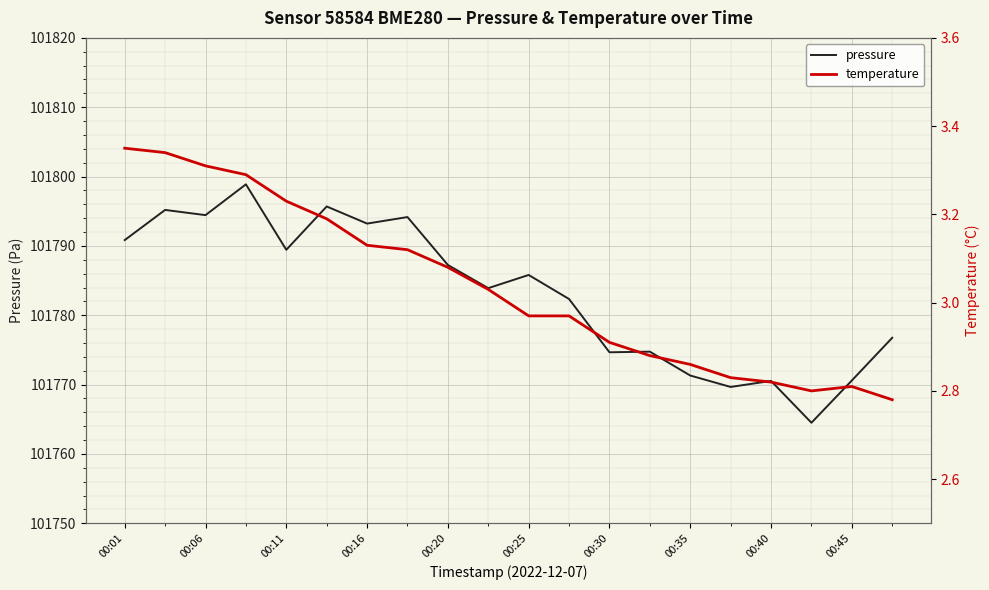

Where does the pressure series first go above 101785?

00:01